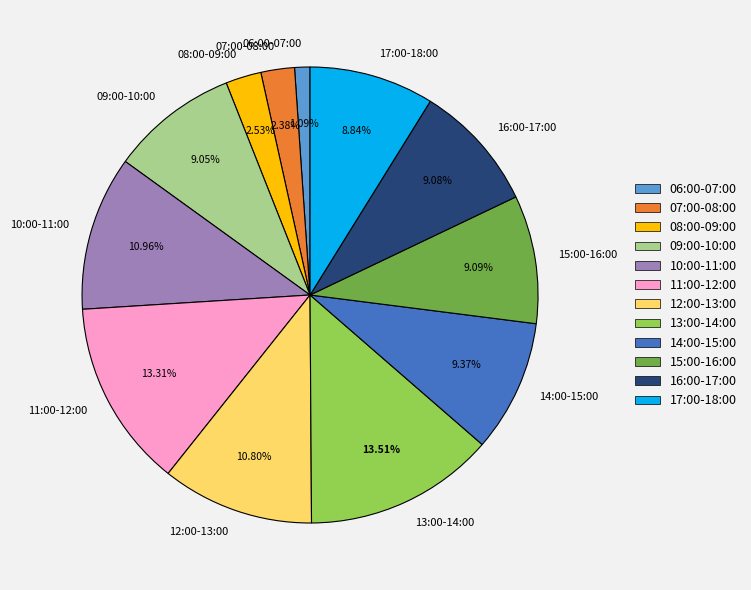

Which category has the smallest portion of the pie?

06:00-07:00